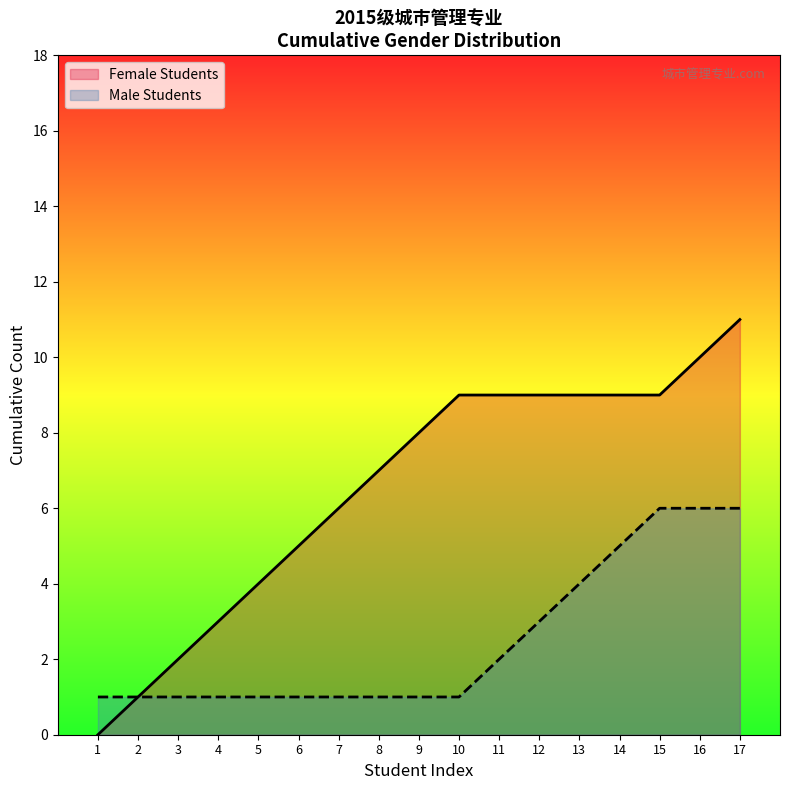

What is the sum of all Female Students values?

111